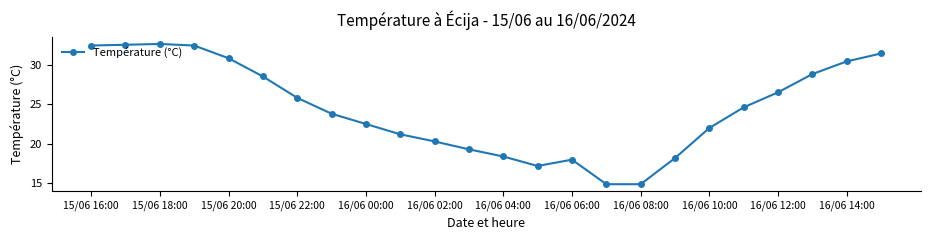

What is the value of the 19th point from the left?

22.0